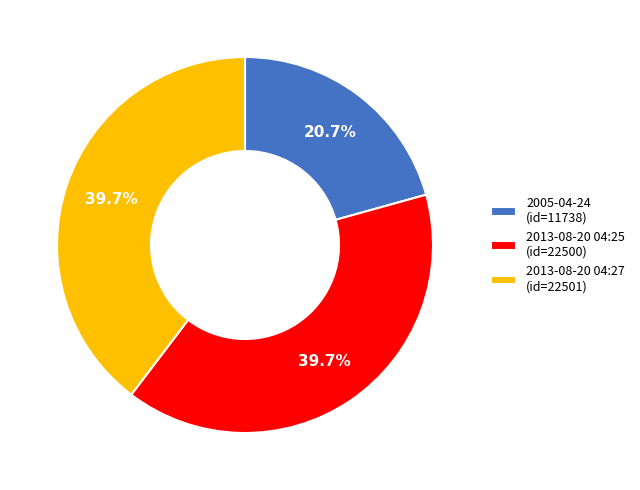

What is the ratio of the value at 2013-08-20 04:27 (id=22501) to the value at 2013-08-20 04:25 (id=22500)?

1.0